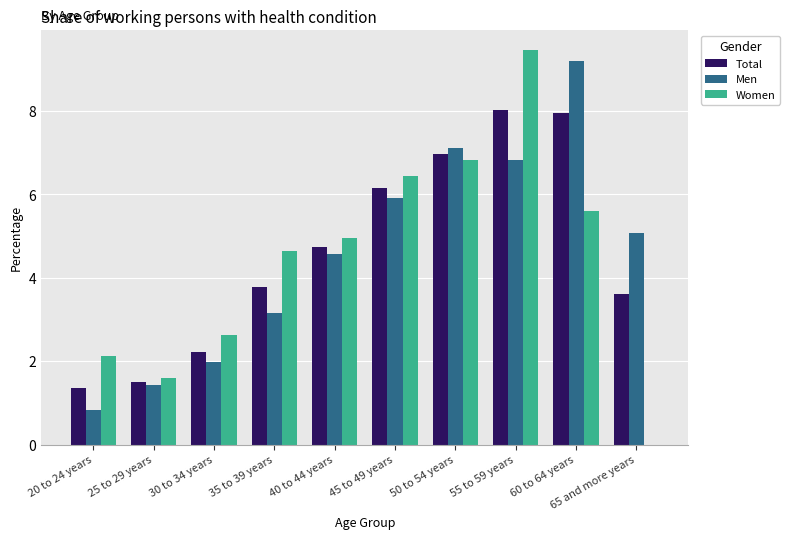

What is the total value across all series at 65 and more years?

8.7